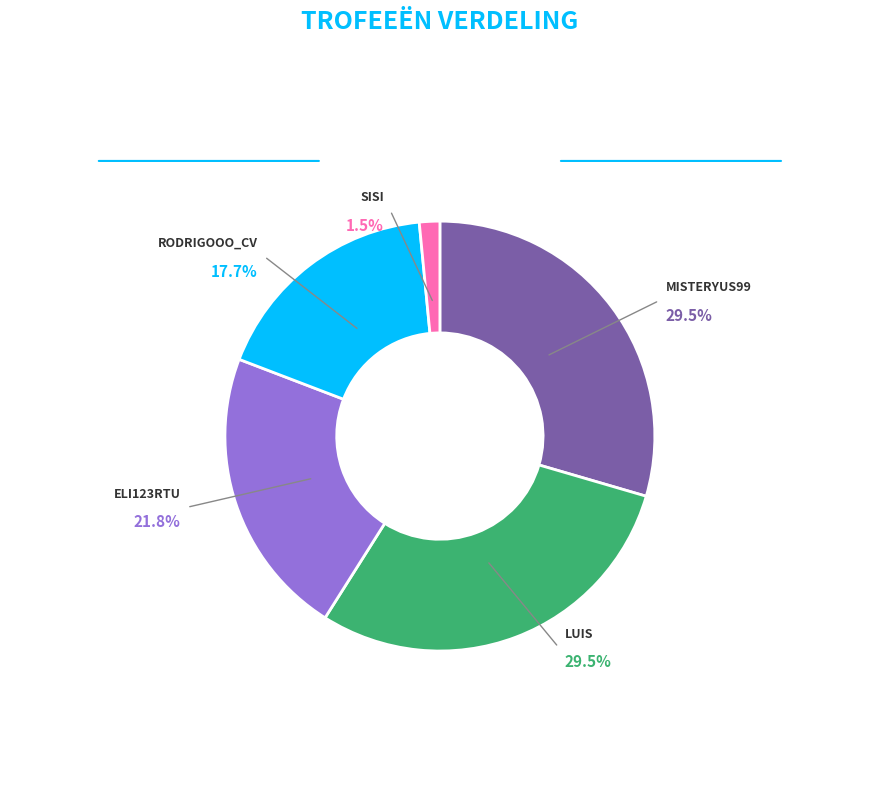

What percentage is the Luis slice, to the nearest percent?

29%